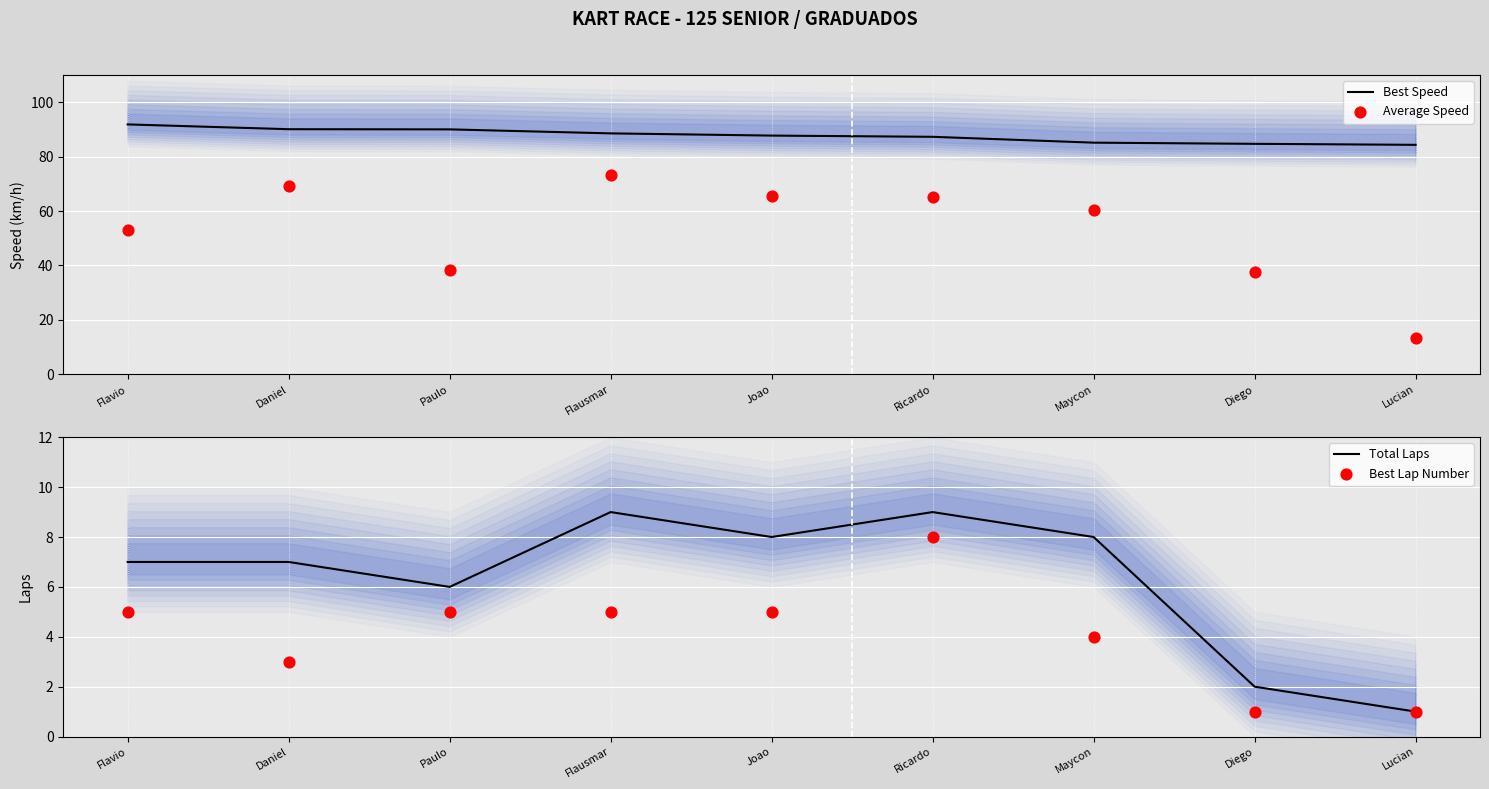

At which category is the sum across all series the highest?

Flausmar